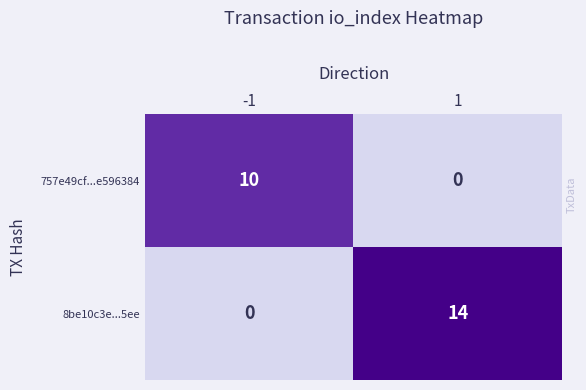

What is the sum of the 8be10c3e...5ee values at 1 and -1?

14